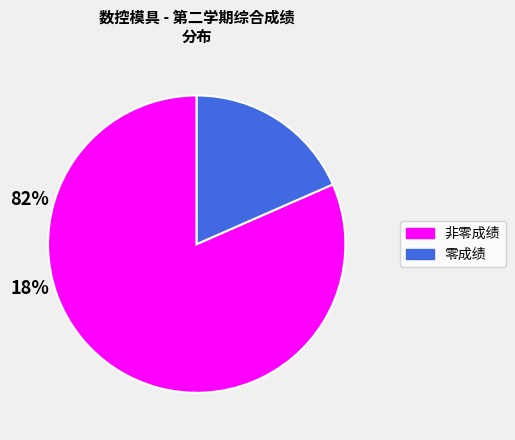

Does any single category account for the majority?

Yes